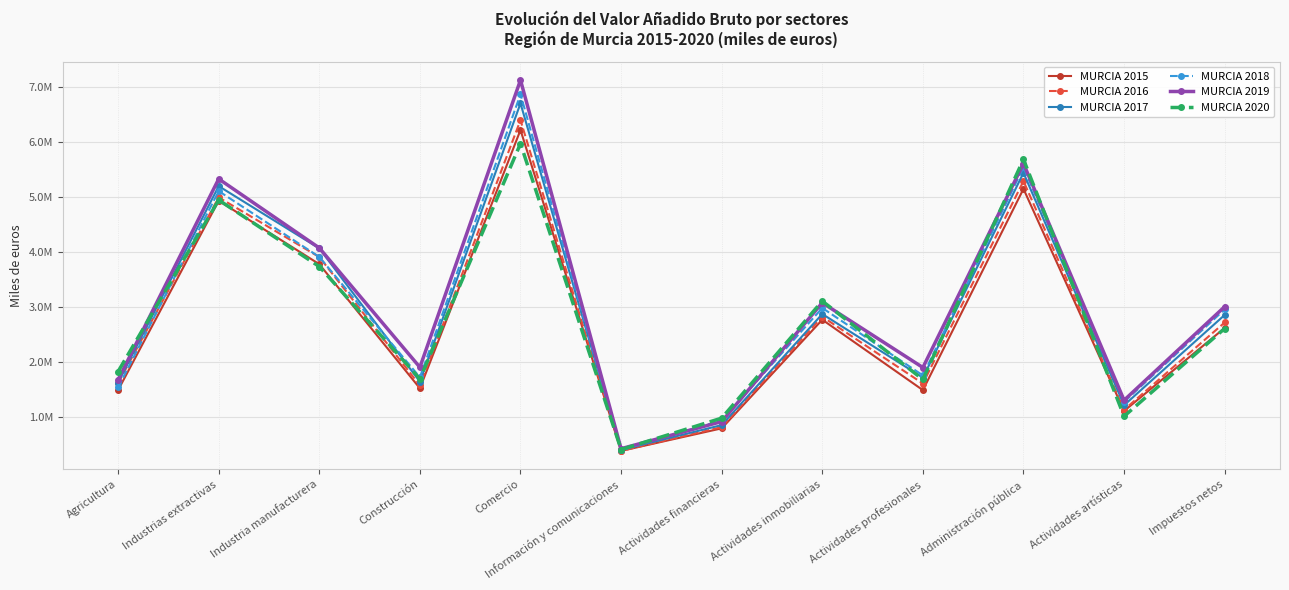

What is the difference between the MURCIA 2020 values at Industrias extractivas and Actividades profesionales?

3258731